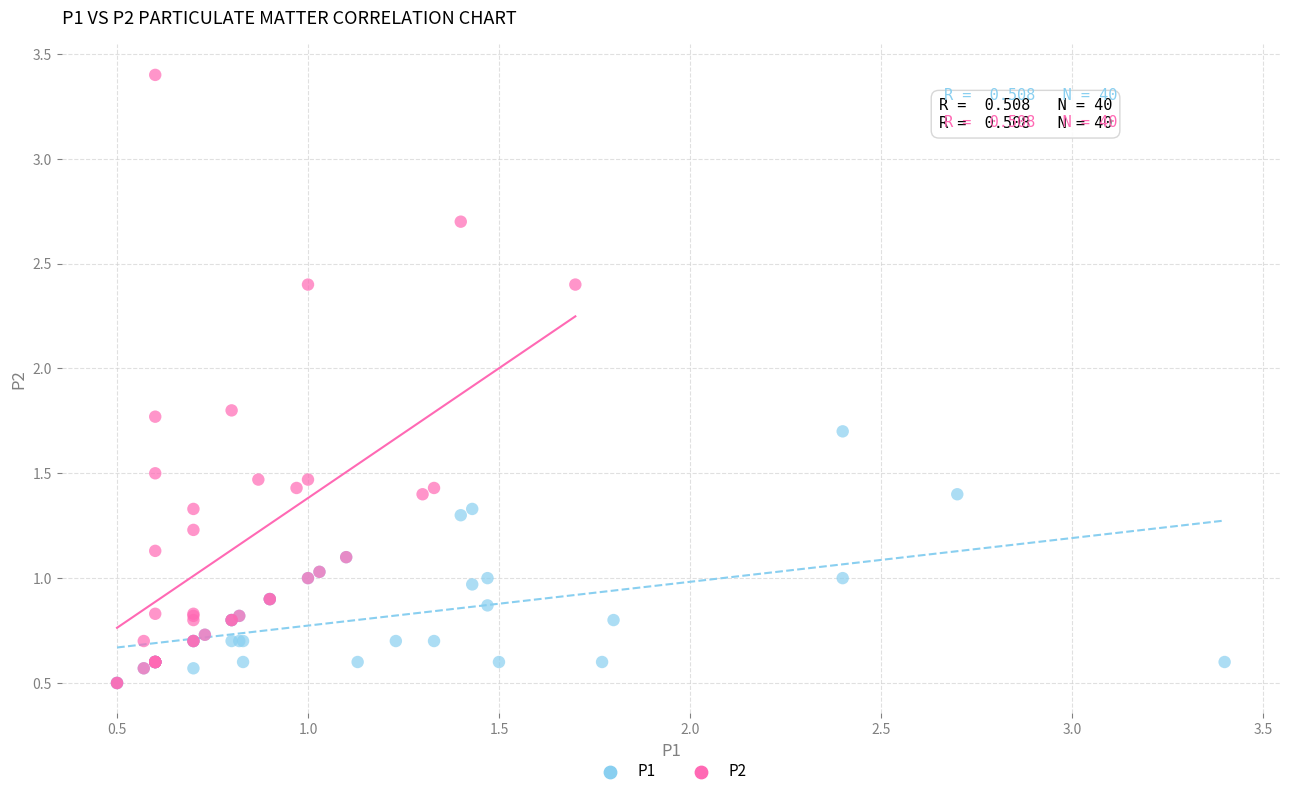

Which series reaches the maximum Y coordinate?

P2